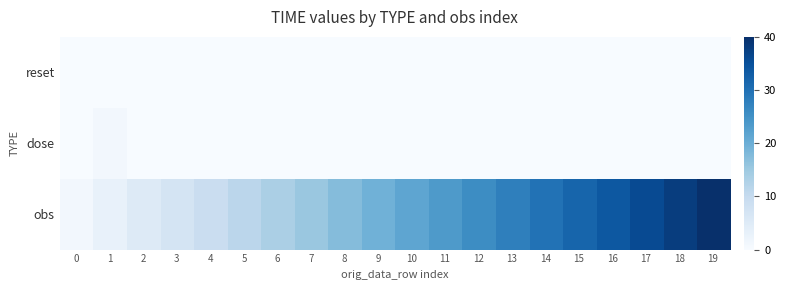

Which series has the largest total across all categories?

obs